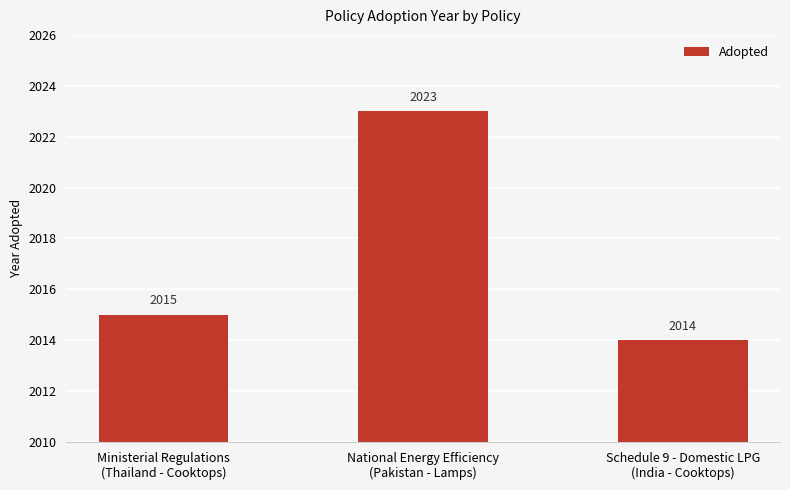

How many bars are there in total?

3